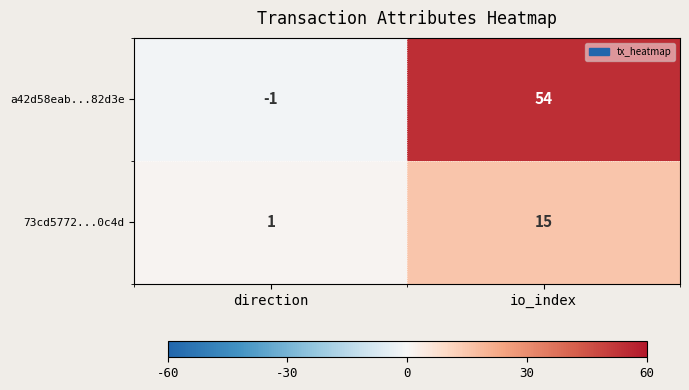

What is the sum of the 73cd5772...0c4d values at io_index and direction?

16